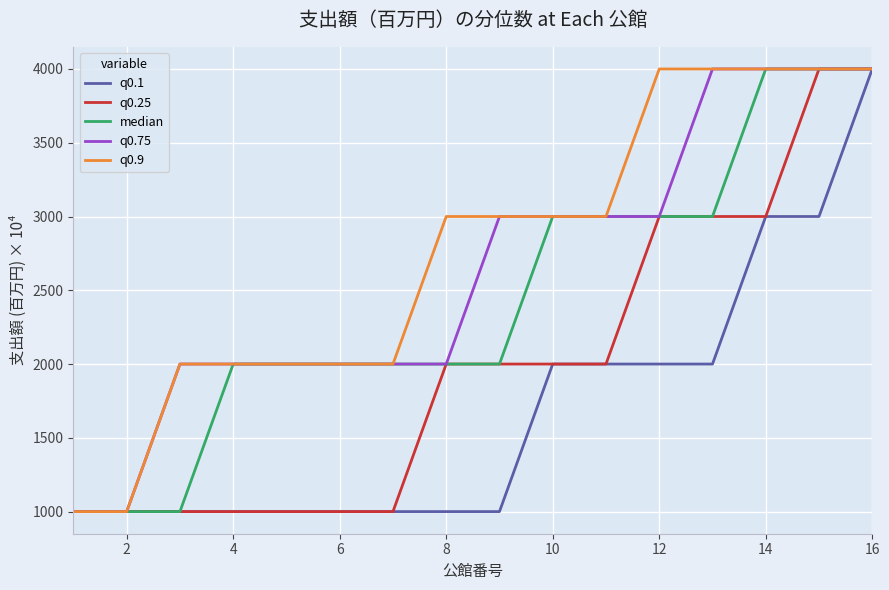

What are all the series names shown in the legend?

q0.1, q0.25, median, q0.75, q0.9